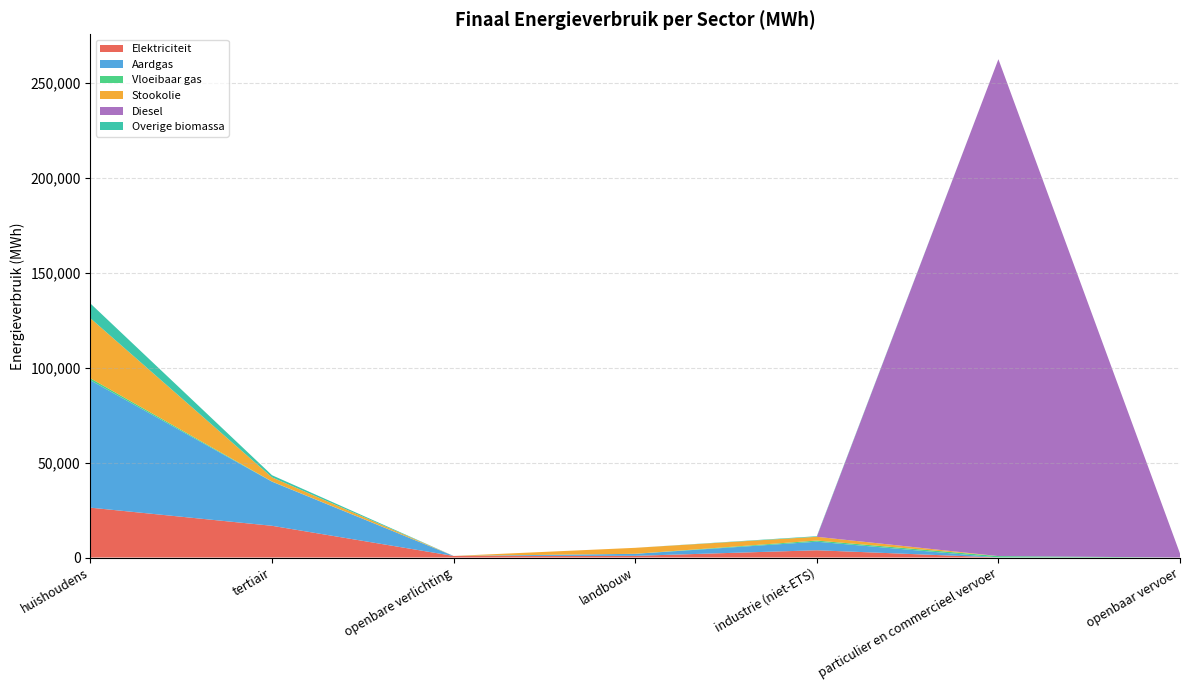

Reading left to right, list all the values displayed in this chart.

Elektriciteit: 26280.5	16726.2	827.0	893.6	3823.2	20.5	10.8
Aardgas: 67156.9	23243.8	0.0	1046.0	4513.1	16.9	0.0
Vloeibaar gas: 1033.2	106.5	0.0	18.6	609.0	712.5	0.0
Stookolie: 31661.8	2178.0	0.0	3157.9	1984.0	0.0	0.0
Diesel: 0.0	0.0	0.0	0.0	0.0	261943.8	2102.8
Overige biomassa: 7793.9	1133.9	0.0	0.0	304.2	0.0	0.0